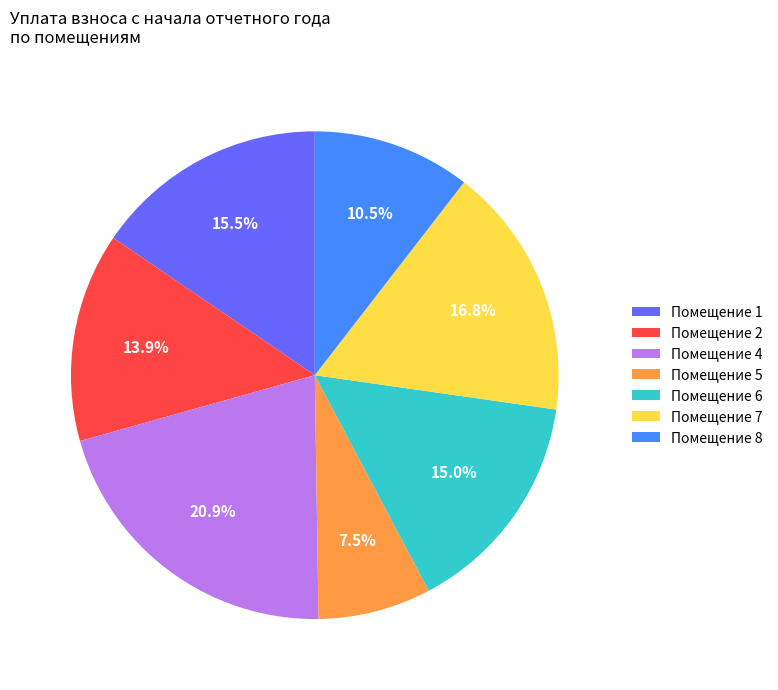

Does Помещение 2 account for over 50% of the chart?

No